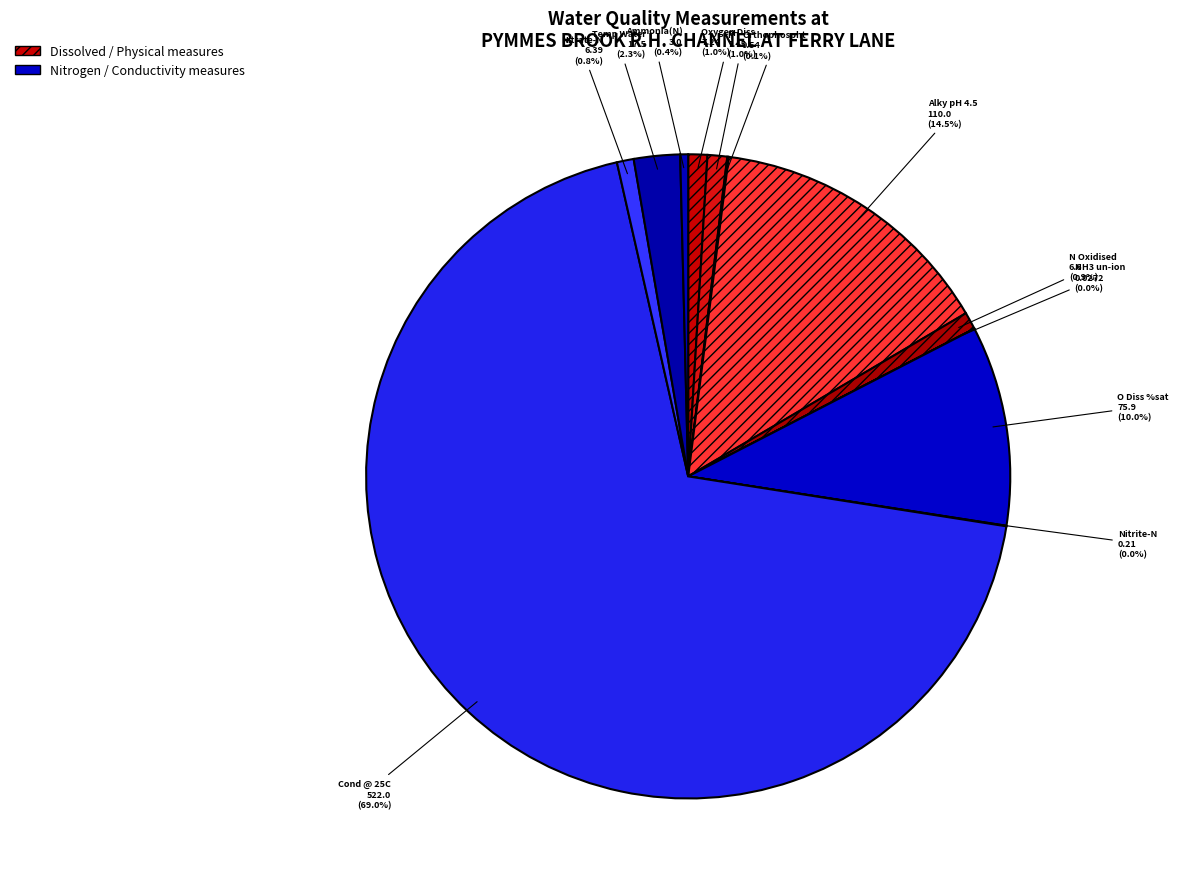

Is there any slice that represents more than half of the pie?

Yes